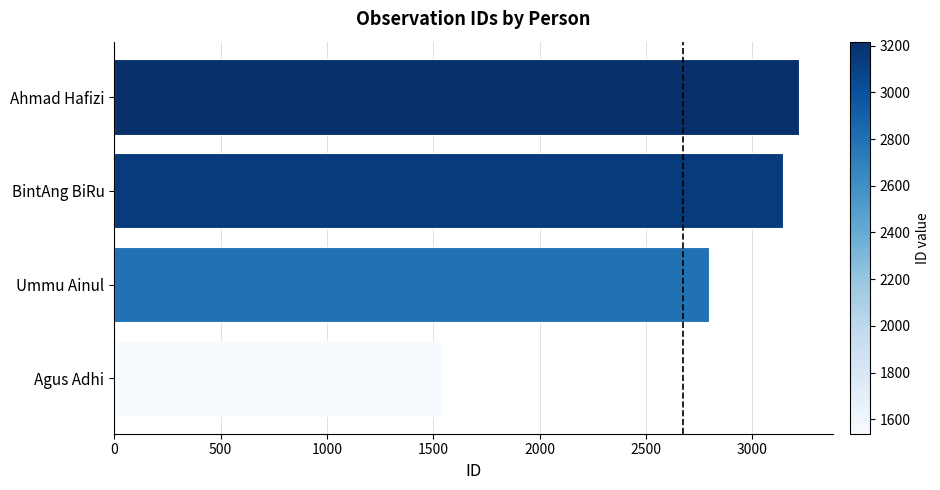

The value at Ahmad Hafizi is 3217. True or false?

True